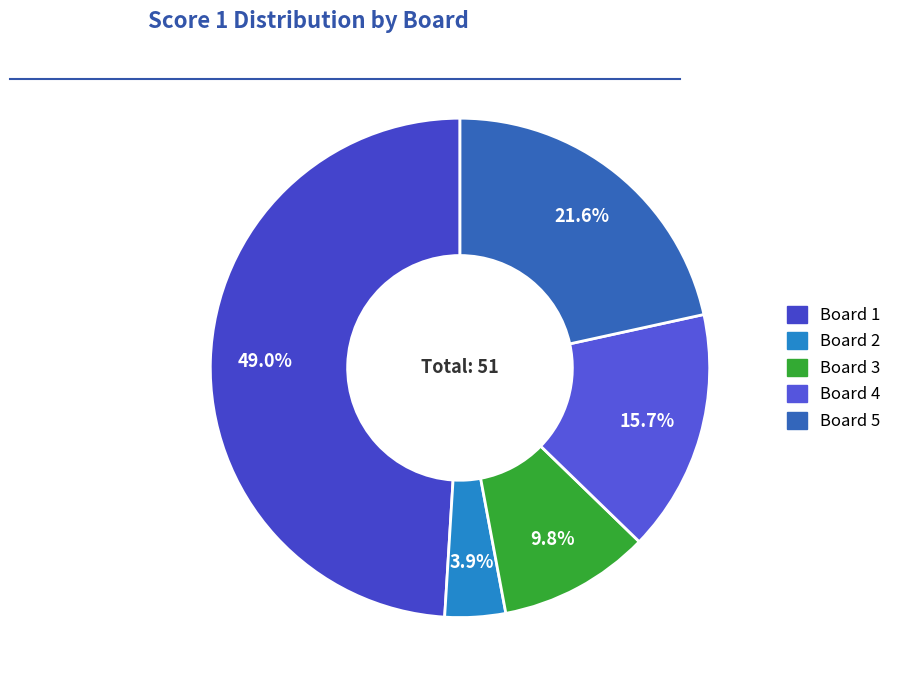

To the nearest percent, what percentage of the pie is Board 4?

16%